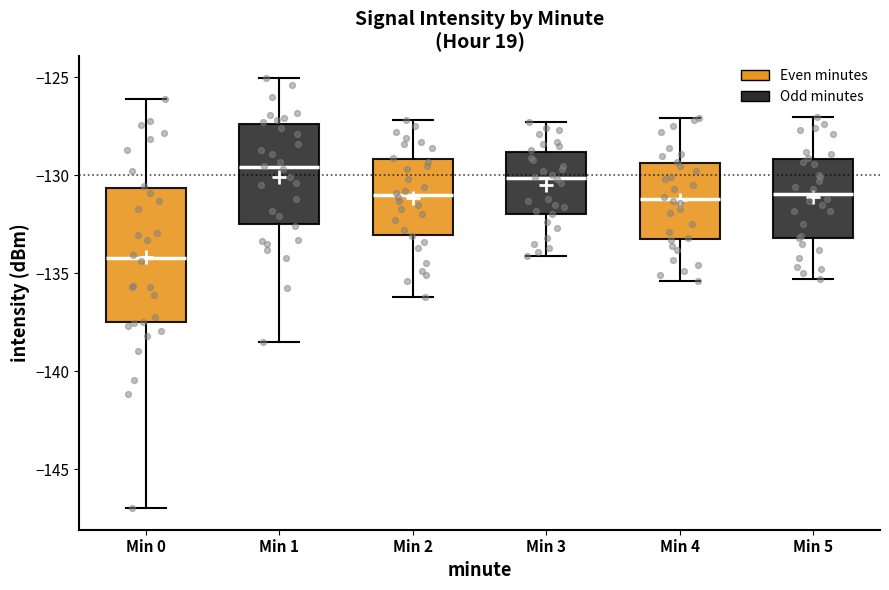

Which box has the lowest median line?

Min 0